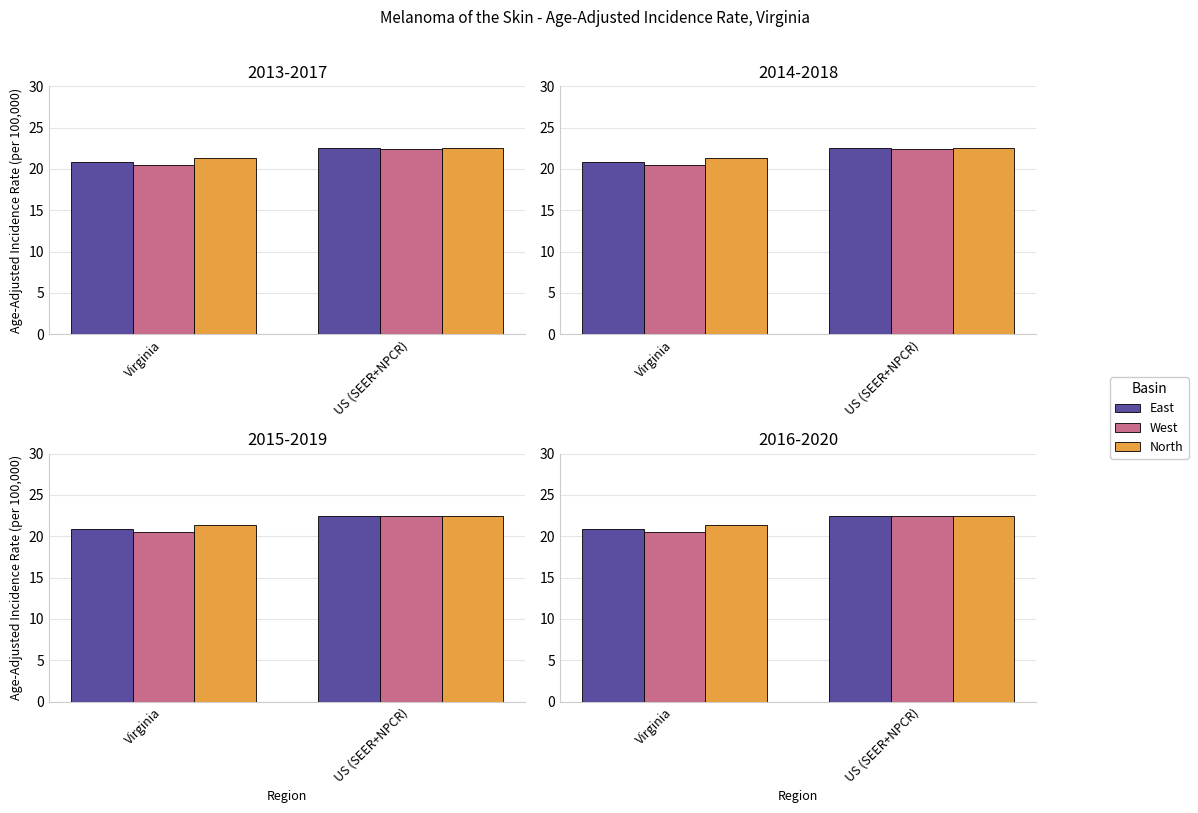

Where is North nearest to the value 21?

Virginia